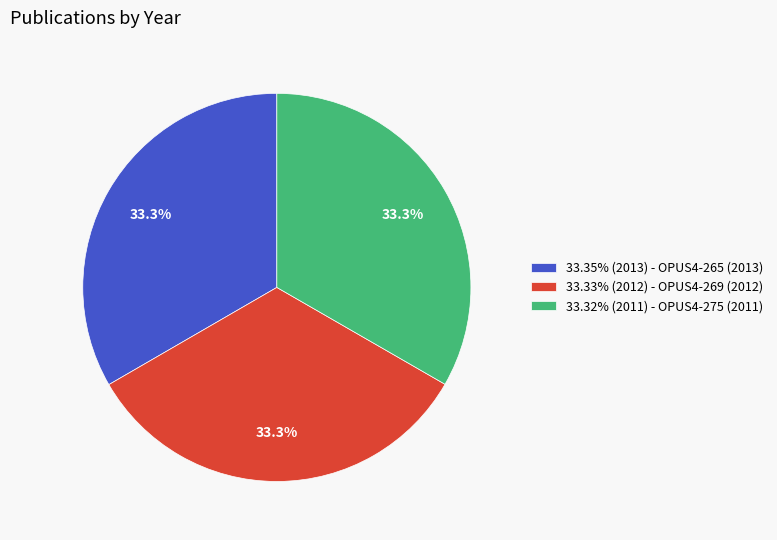

Combined, do 33.35% (2013) - OPUS4-265 (2013) and 33.33% (2012) - OPUS4-269 (2012) account for over 50%?

Yes